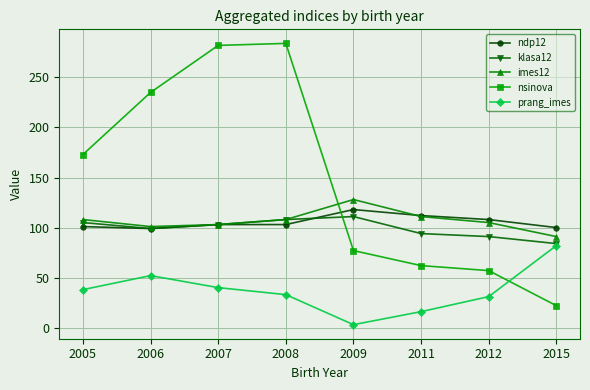

The imes12 series shows 108 at 2008. True or false?

True